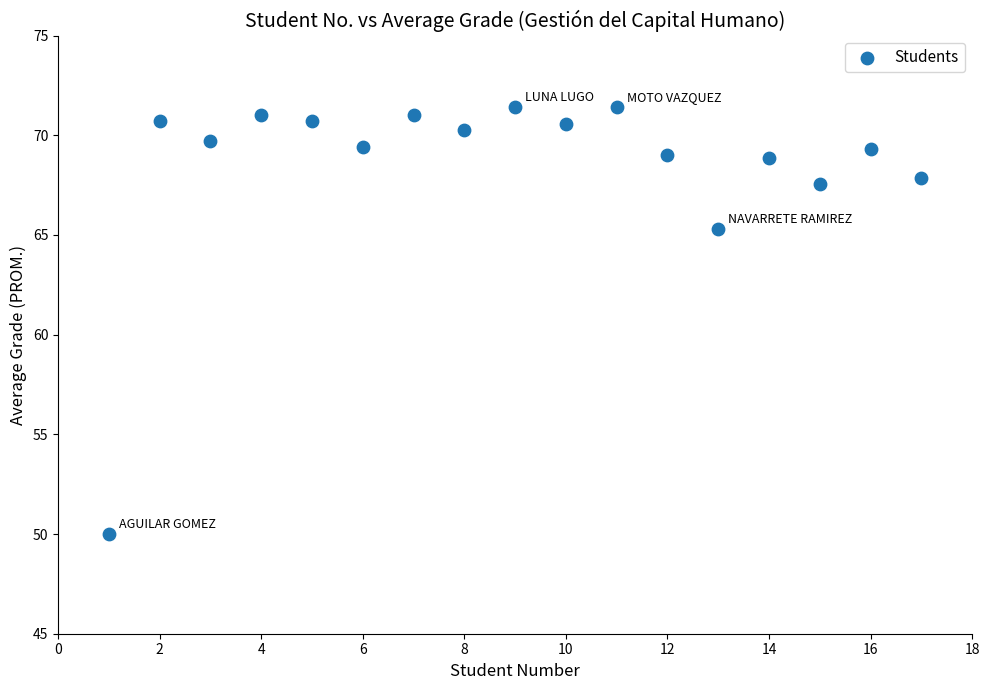

What is the range of Y values (max minus min)?

21.4